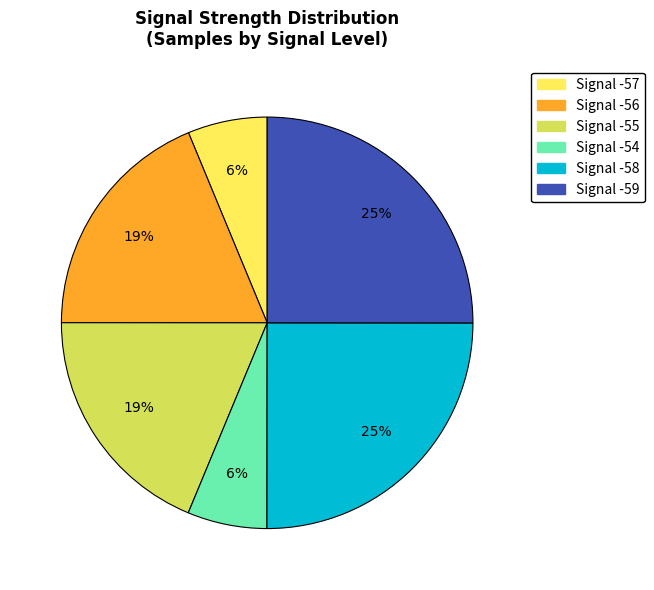

To the nearest percent, what portion does Signal -55 represent?

19%